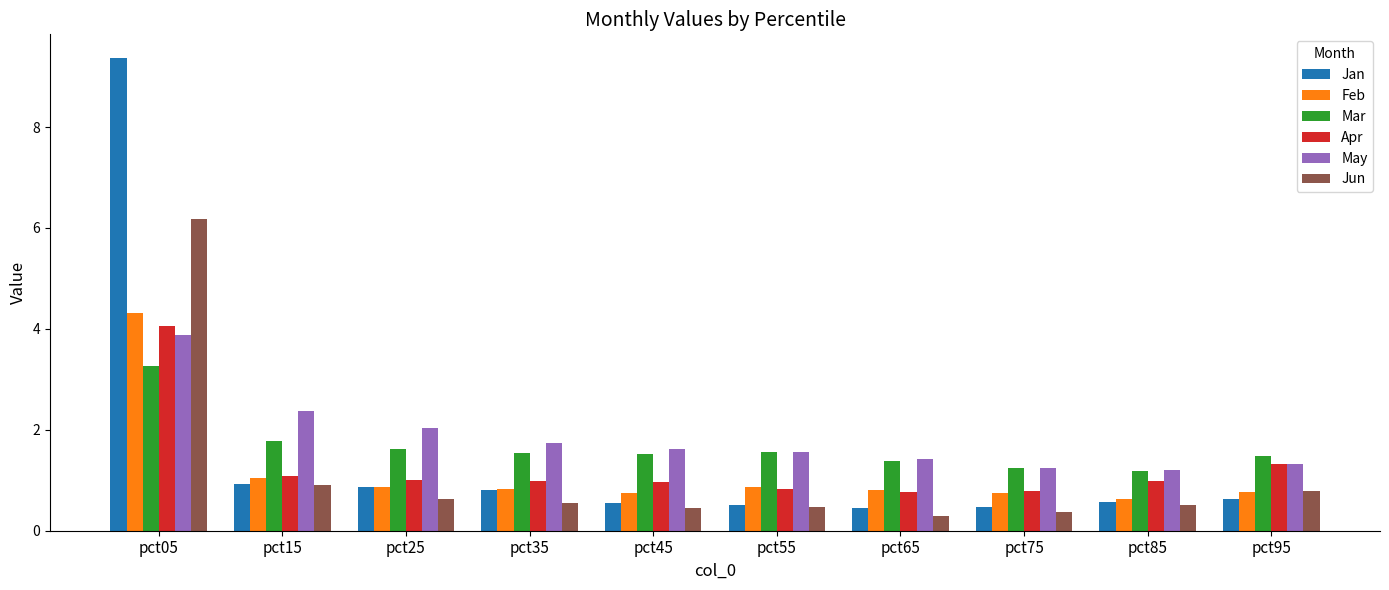

What is the difference between the highest and lowest values at pct85?

0.7